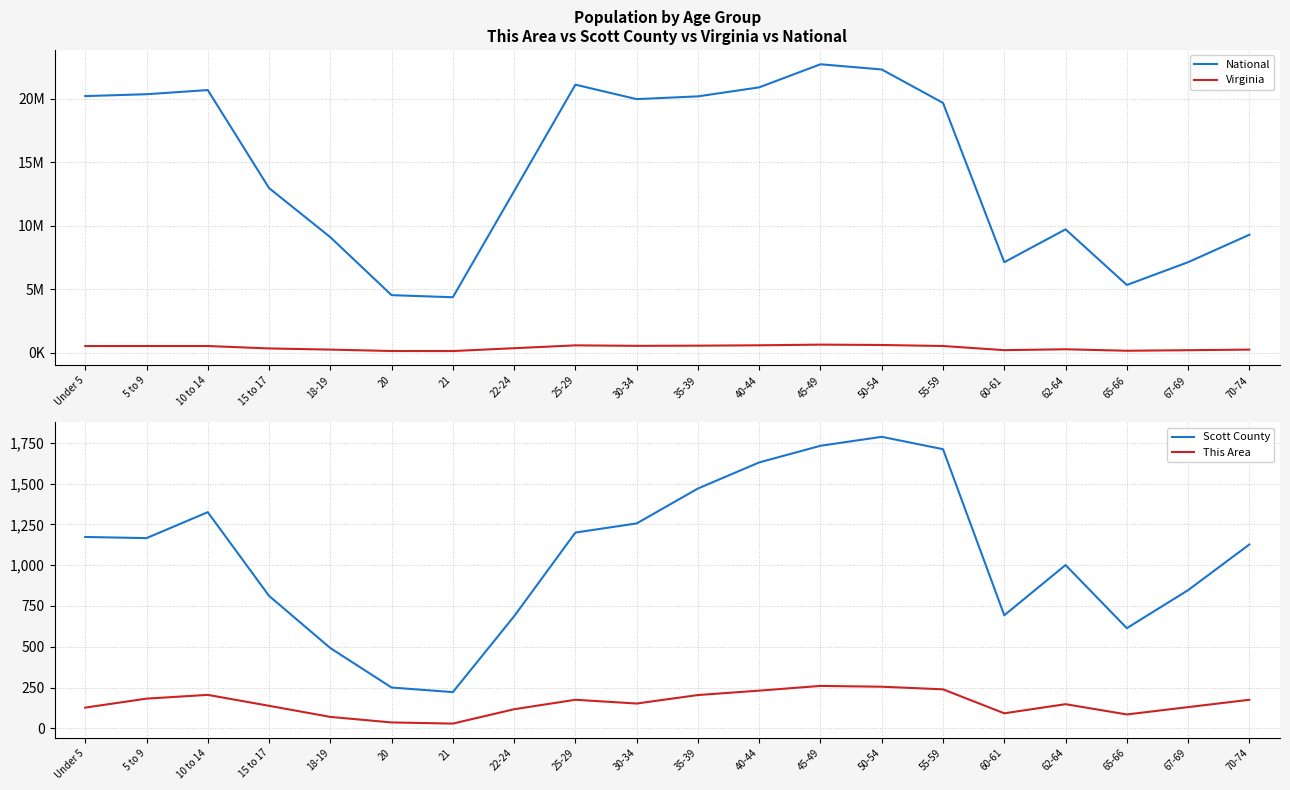

What are all the series names shown in the legend?

National, Virginia, Scott County, This Area